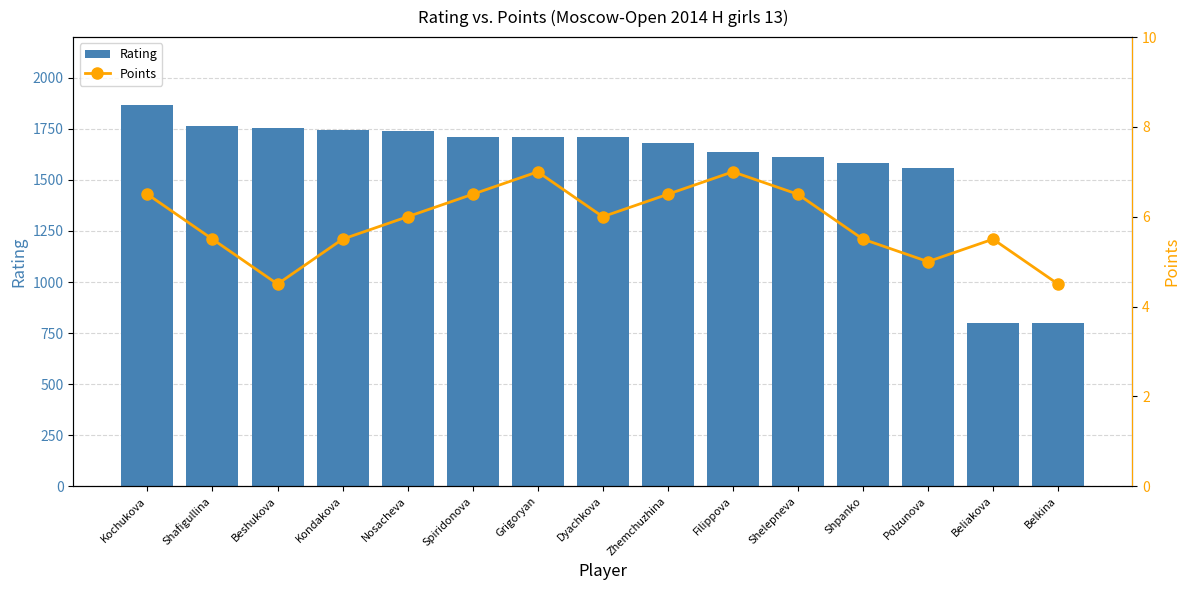

The value of Points at Kondakova is 5.5. True or false?

True